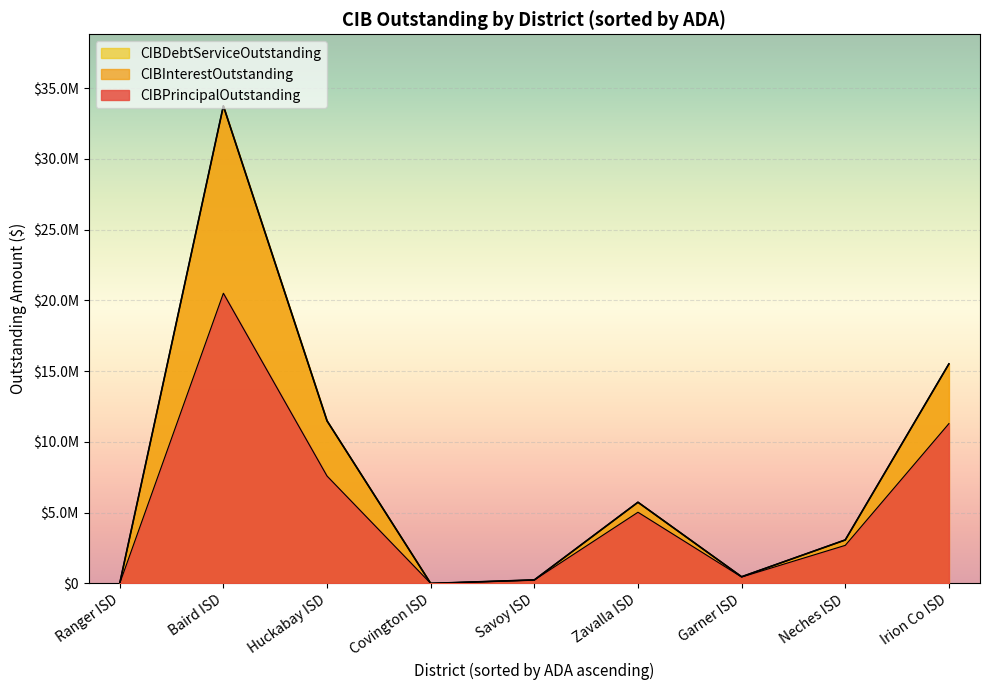

What is the approximate value of CIBDebtServiceOutstanding at Neches ISD?

3072412.5